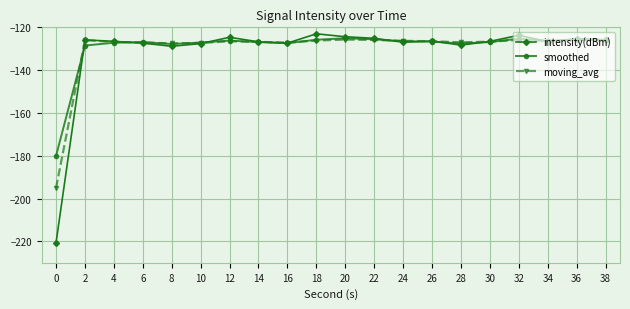

What is the total value across all series at 32?

-374.9